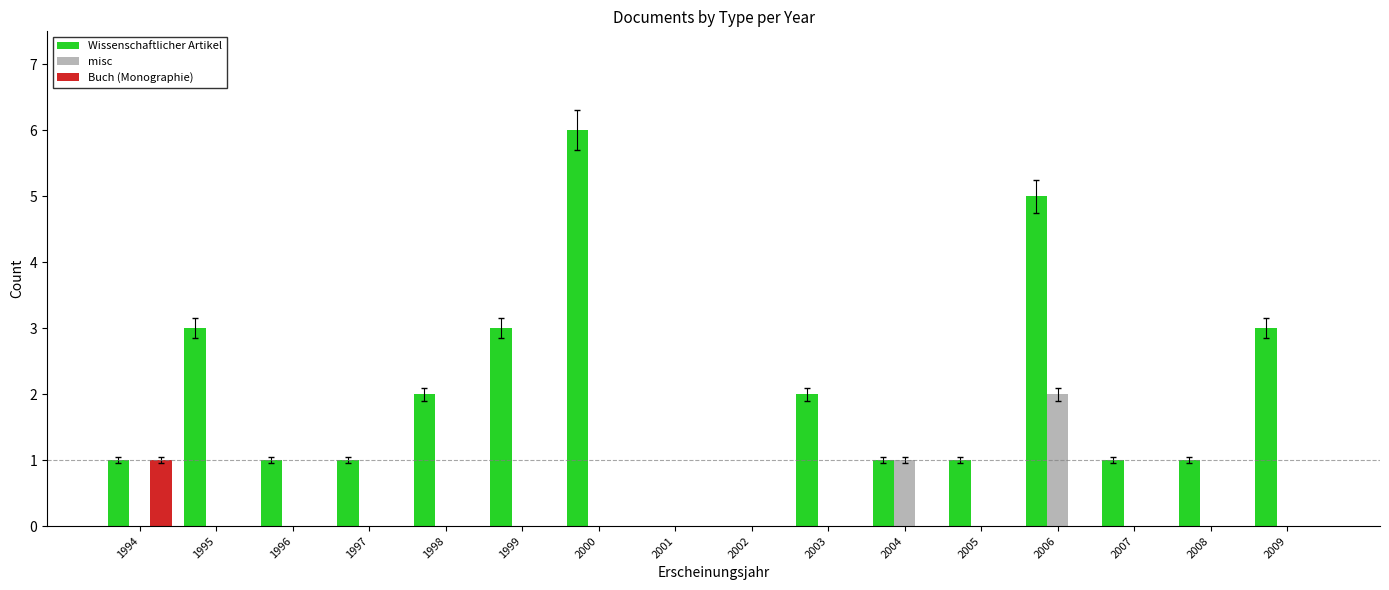

The value of Wissenschaftlicher Artikel at 1997 is 1. True or false?

True